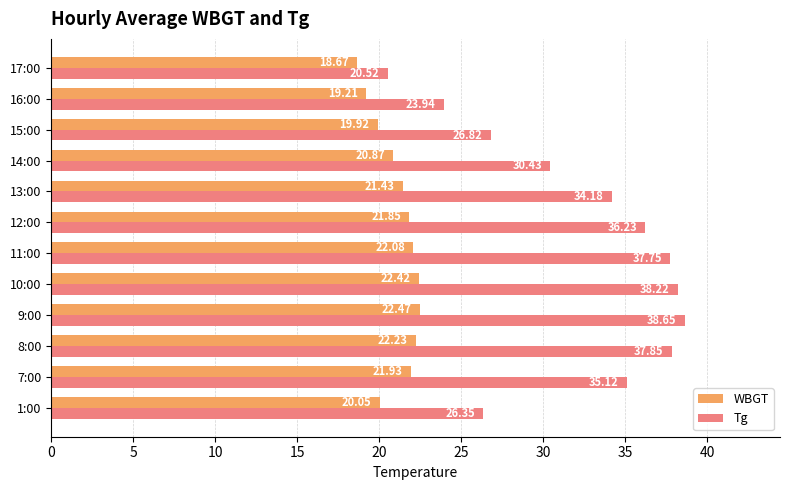

What are all the series names shown in the legend?

WBGT, Tg